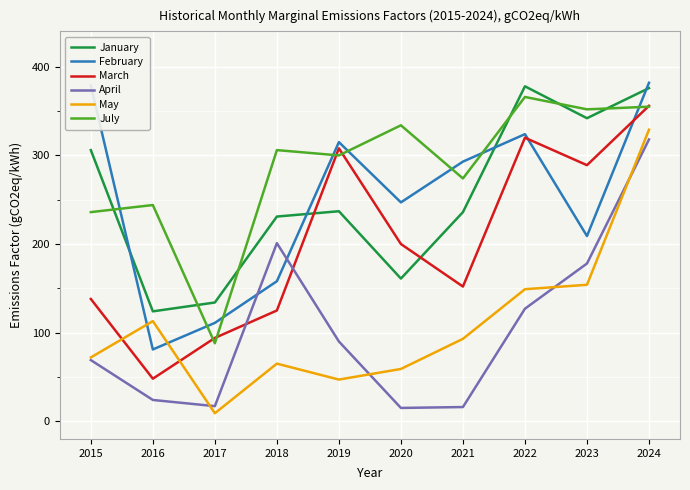

Rank the series at 2018 from lowest to highest value.

May, March, February, April, January, July